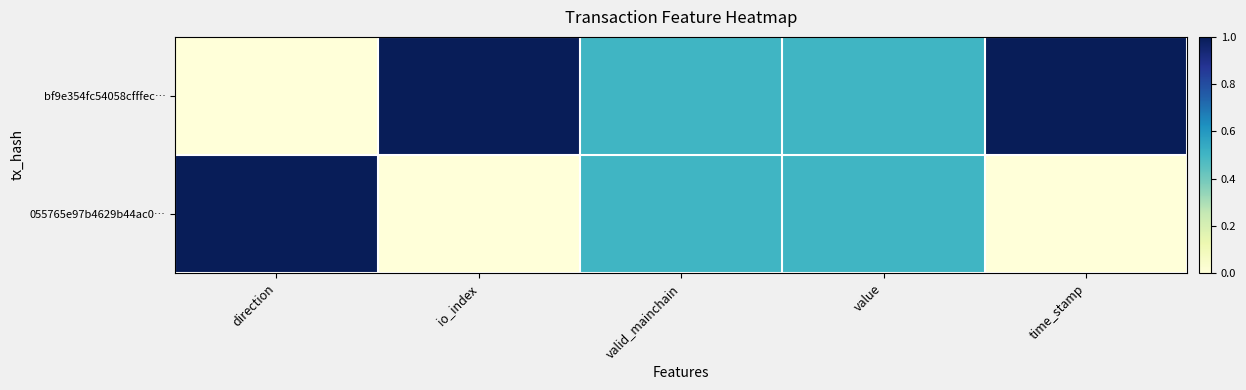

Reading left to right, what are all the values shown in this chart?

bf9e354fc54058cfffec…: direction=0.0	io_index=1.0	valid_mainchain=0.5	value=0.5	time_stamp=1.0
055765e97b4629b44ac0…: direction=1.0	io_index=0.0	valid_mainchain=0.5	value=0.5	time_stamp=0.0